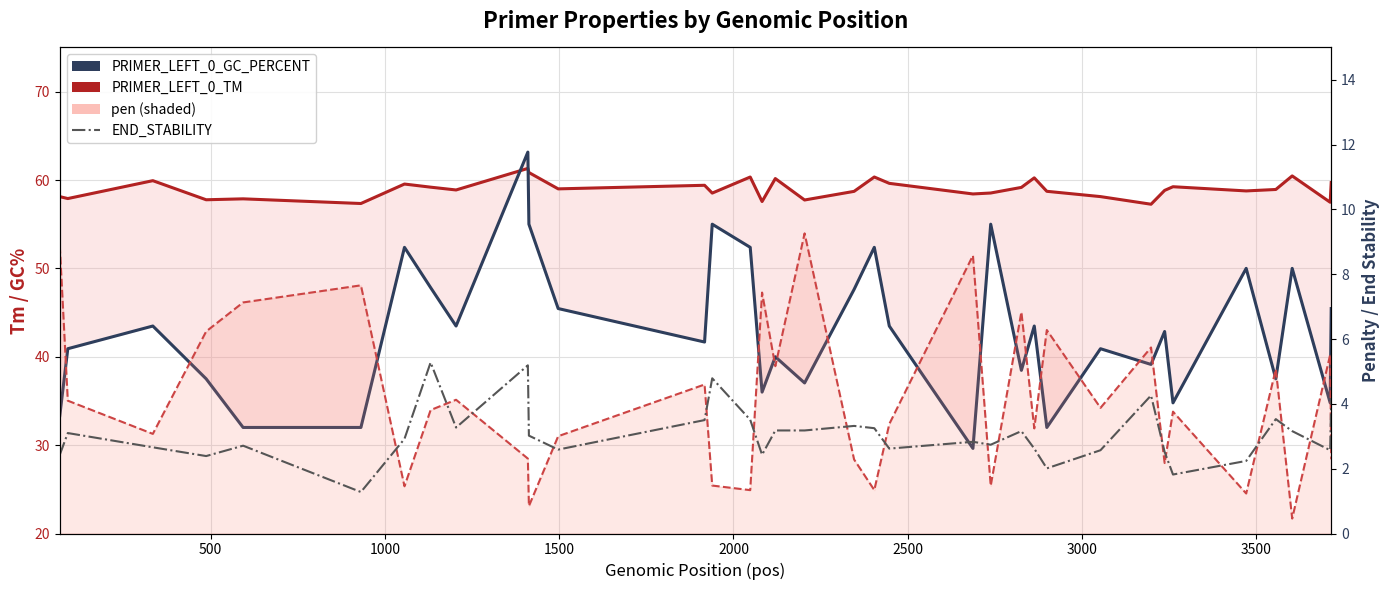

In PRIMER_LEFT_0_TM, how many points are higher than both neighbors (excluding endpoints)?

11